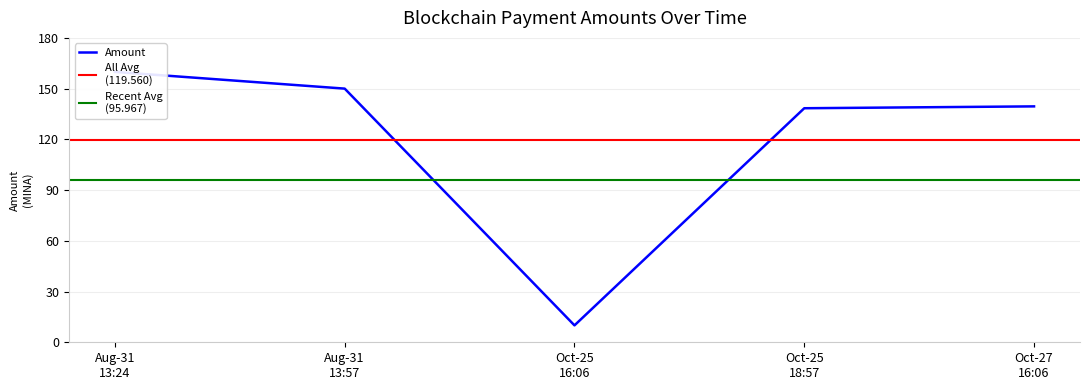

Rank the categories by value from highest to lowest.

Aug-31 13:24, Aug-31 13:57, Oct-27 16:06, Oct-25 18:57, Oct-25 16:06